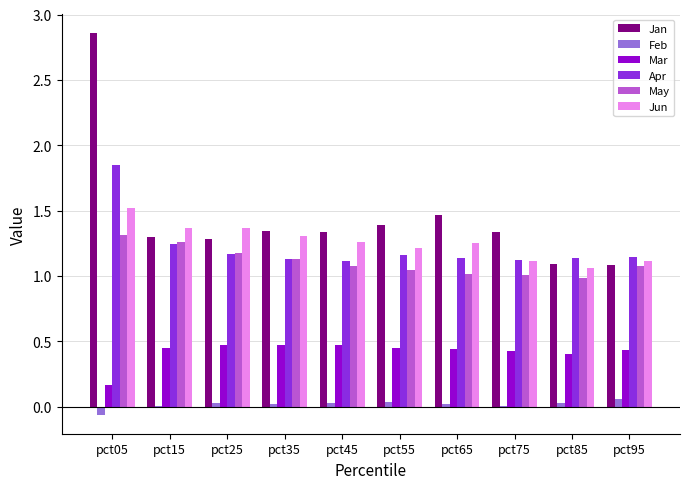

Is it true that Mar equals 0.5 at pct35?

True